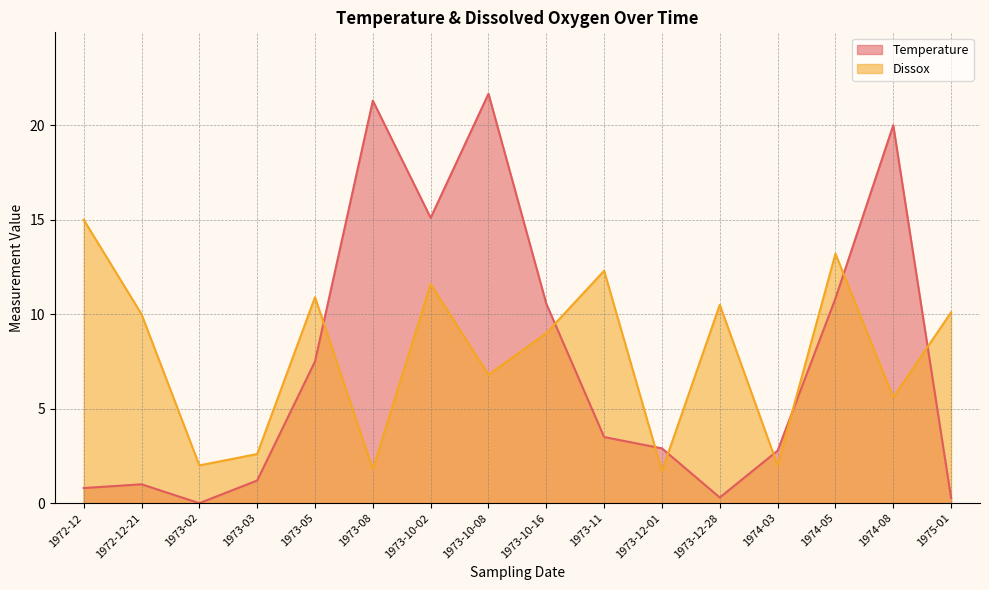

How many distinct data groups are displayed?

2